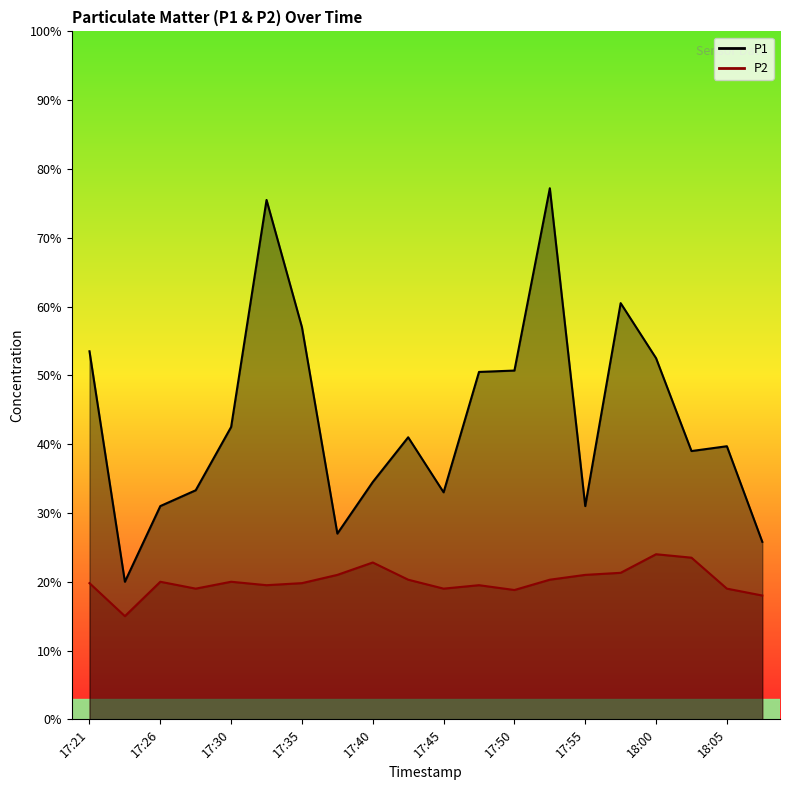

Rank the series by their maximum value, from lowest to highest.

P2, P1